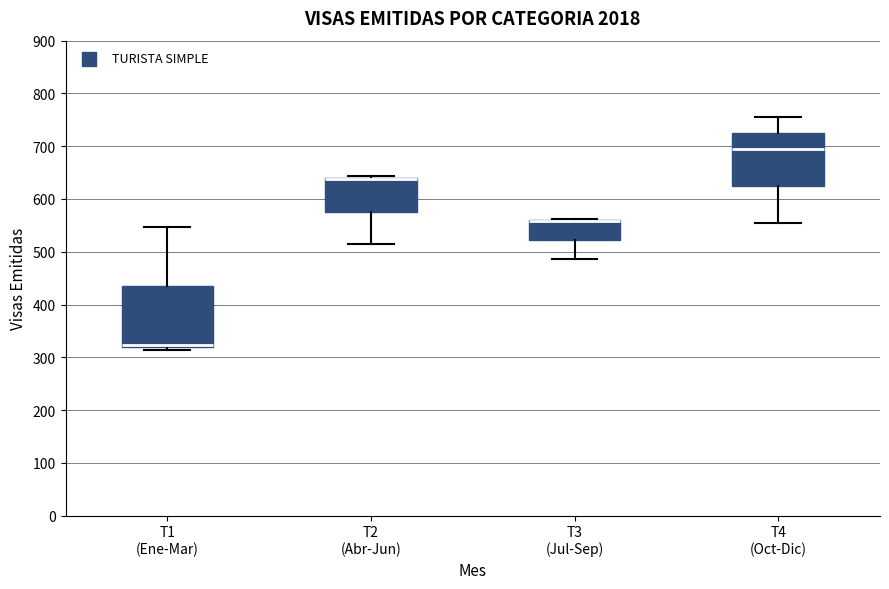

Where is the upper edge of the box for T1 (Ene-Mar) on the y-axis? The values are not printed on the chart, so give them approximately, as read against the axis.

440